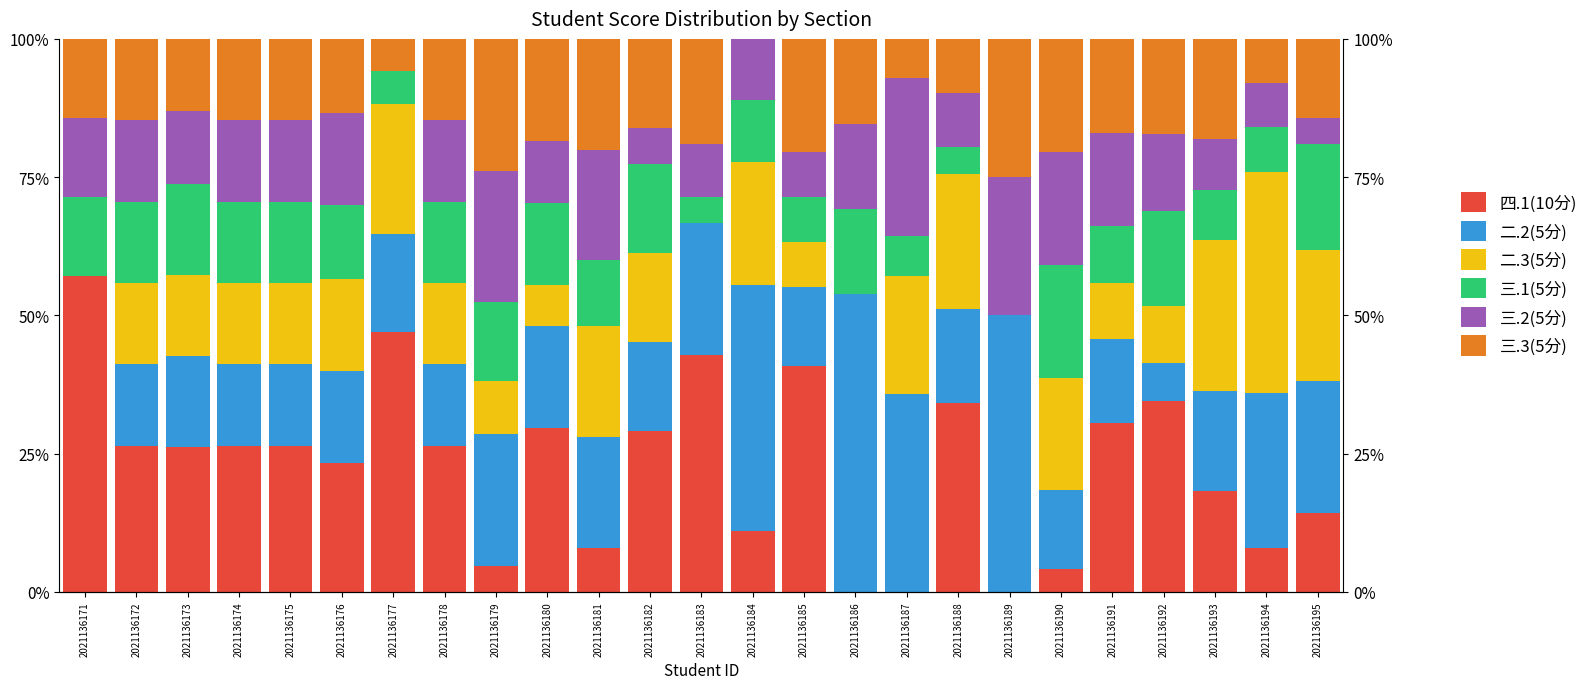

Which series has the largest total across all categories?

四.1(10分)